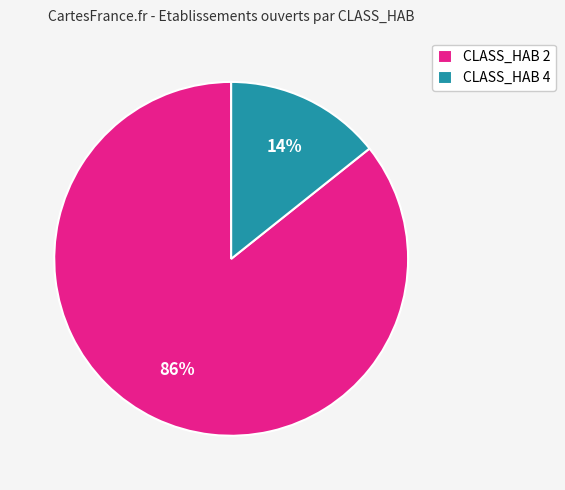

Combined, do CLASS_HAB 2 and CLASS_HAB 4 account for over 50%?

Yes